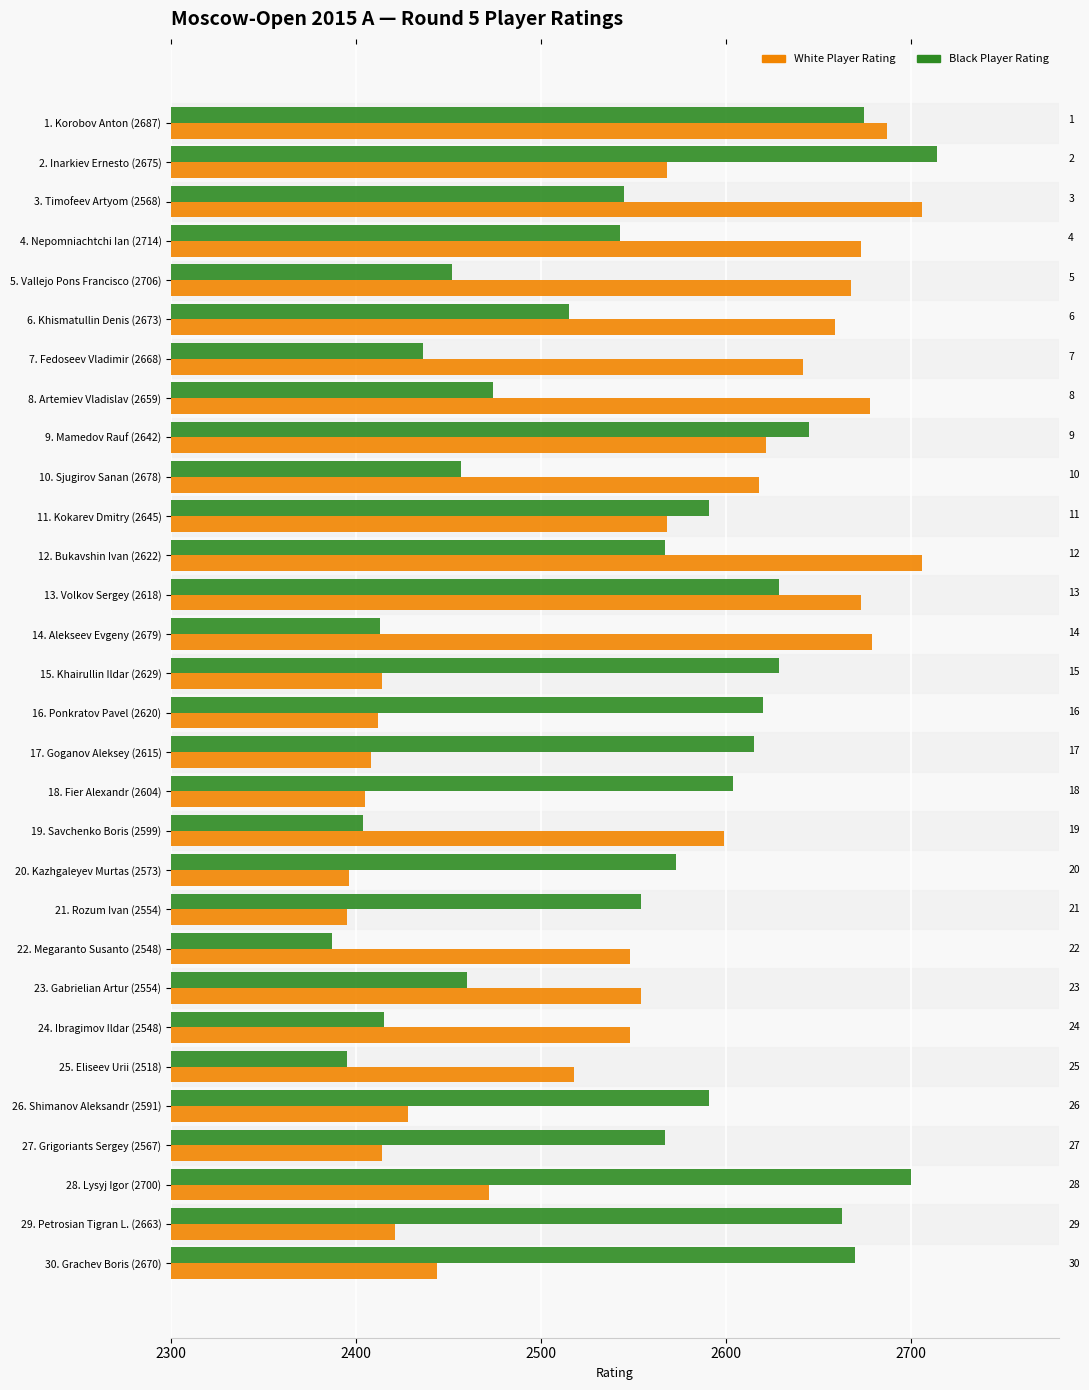

Count the number of categories in the chart.

30